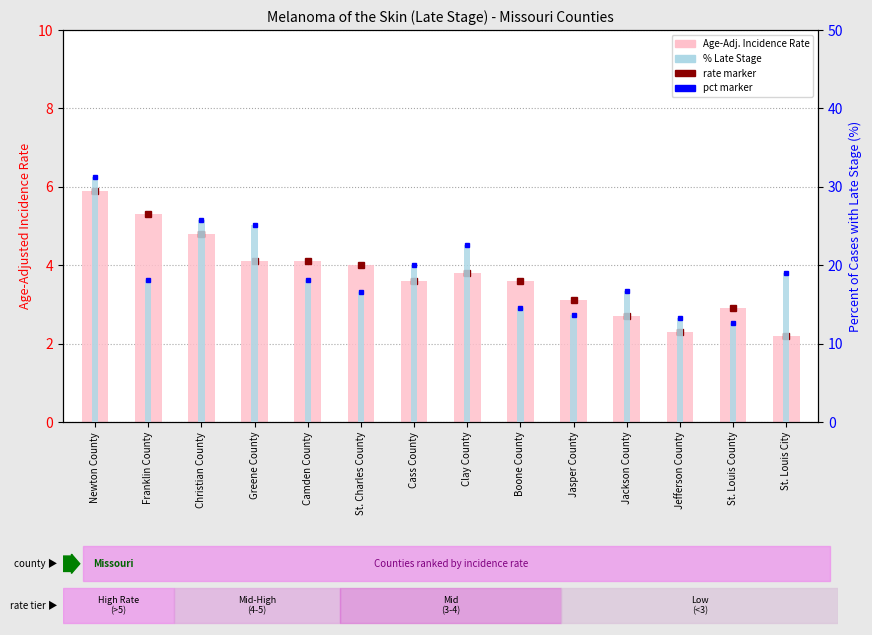

The Percent of Cases with Late Stage series shows 14.6 at Boone County. True or false?

True